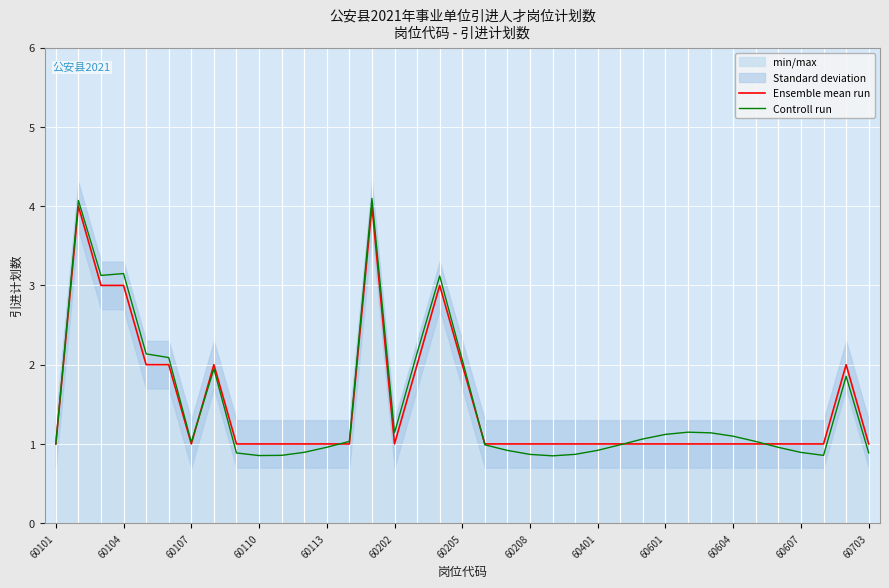

The Controll run series shows 0.9 at 34. True or false?

True